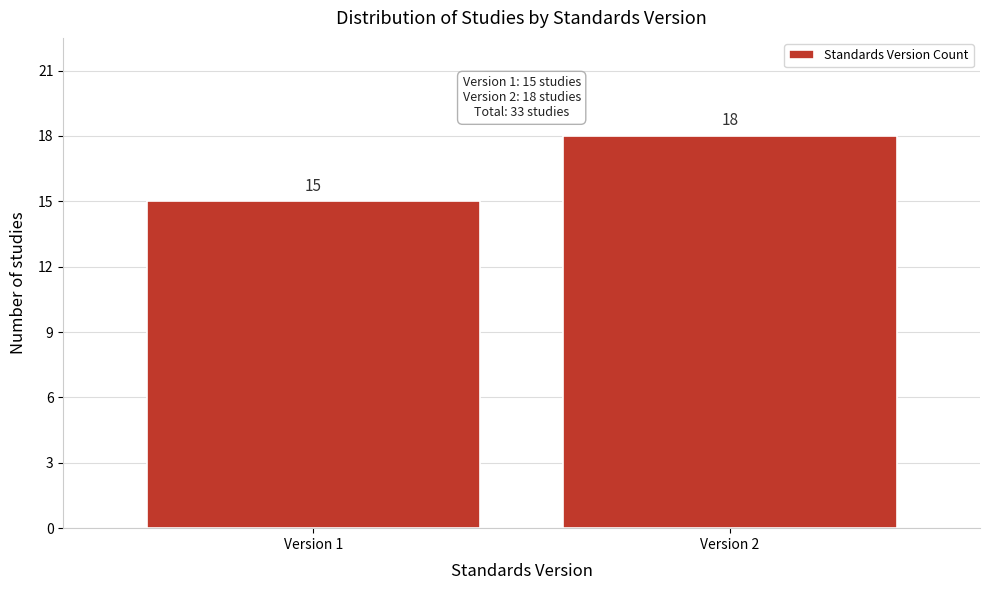

Reading left to right, transcribe all the data shown in this chart.

15	18